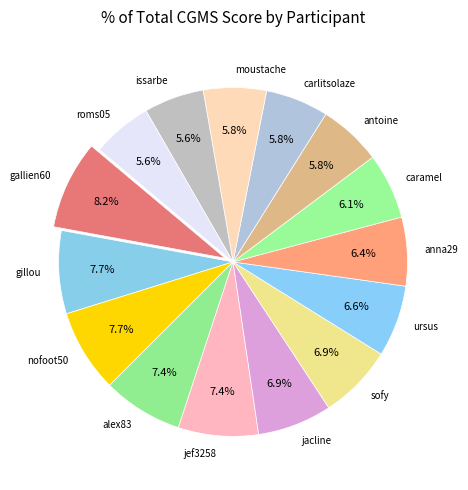

What percentage do caramel and antoine together represent?

11.9%